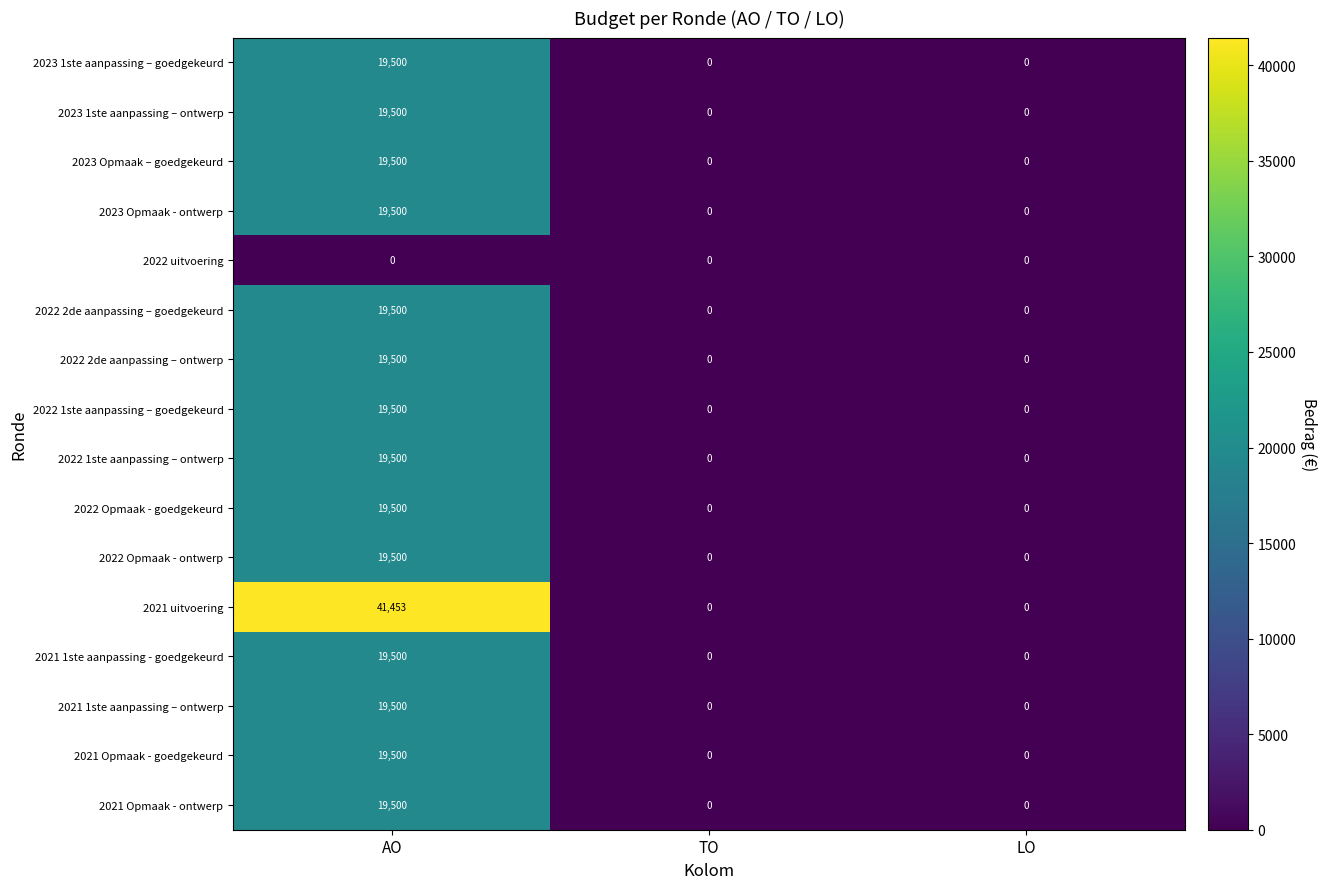

What is the average value of the 2023 Opmaak – goedgekeurd series?

6500